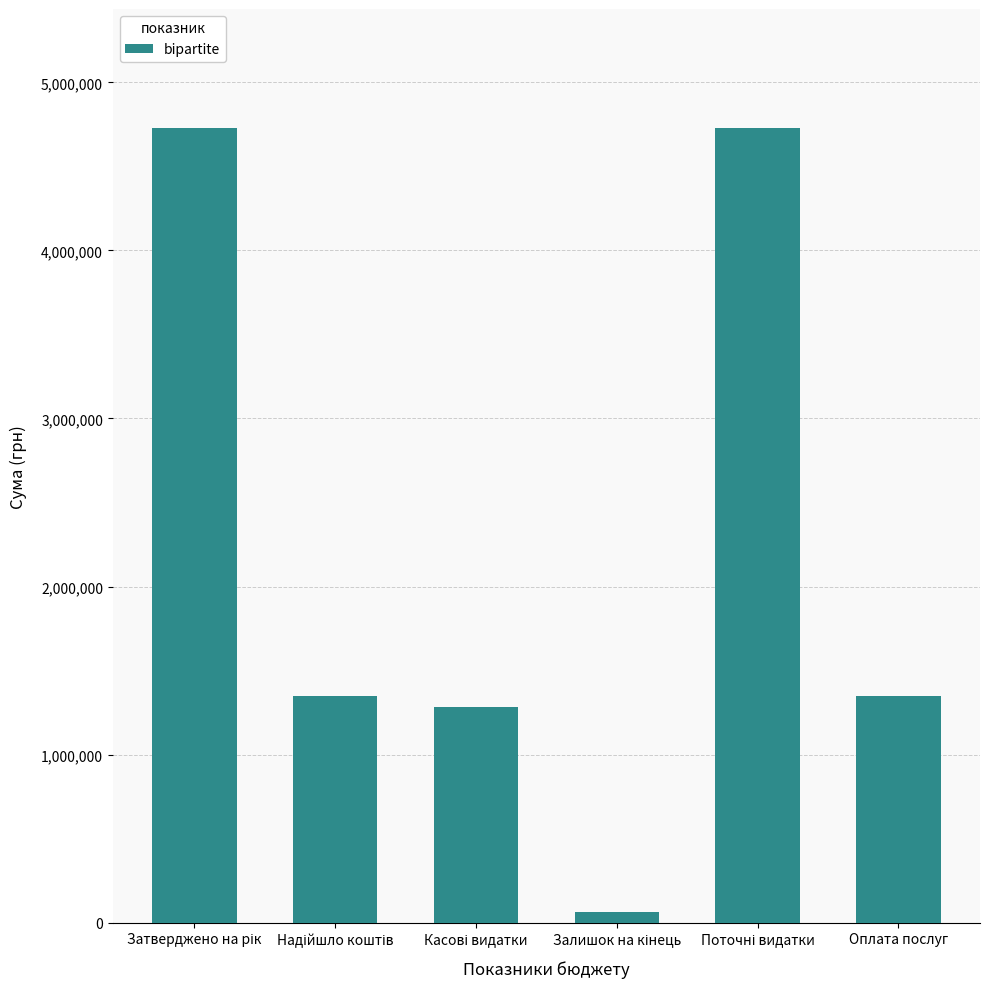

What value does the data have at Оплата послуг?

1350603.4